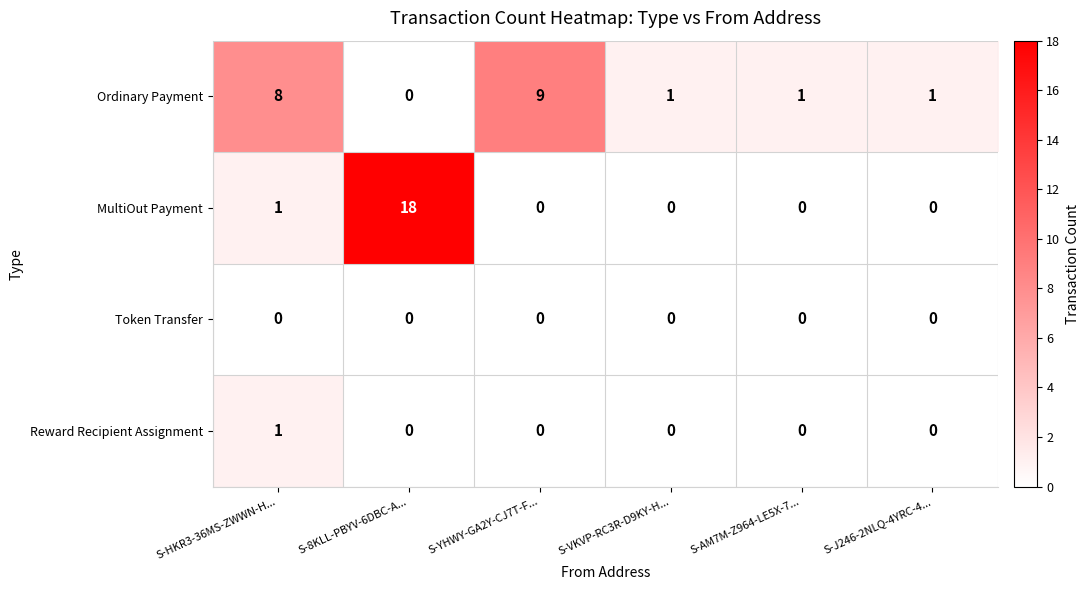

Reading right to left, list all the values displayed in this chart.

Ordinary Payment: S-J246-2NLQ-4YRC-4...=1	S-AM7M-Z964-LE5X-7...=1	S-VKVP-RC3R-D9KY-H...=1	S-YHWY-GA2Y-CJ7T-F...=9	S-8KLL-PBYV-6DBC-A...=0	S-HKR3-36MS-ZWWN-H...=8
MultiOut Payment: S-J246-2NLQ-4YRC-4...=0	S-AM7M-Z964-LE5X-7...=0	S-VKVP-RC3R-D9KY-H...=0	S-YHWY-GA2Y-CJ7T-F...=0	S-8KLL-PBYV-6DBC-A...=18	S-HKR3-36MS-ZWWN-H...=1
Token Transfer: S-J246-2NLQ-4YRC-4...=0	S-AM7M-Z964-LE5X-7...=0	S-VKVP-RC3R-D9KY-H...=0	S-YHWY-GA2Y-CJ7T-F...=0	S-8KLL-PBYV-6DBC-A...=0	S-HKR3-36MS-ZWWN-H...=0
Reward Recipient Assignment: S-J246-2NLQ-4YRC-4...=0	S-AM7M-Z964-LE5X-7...=0	S-VKVP-RC3R-D9KY-H...=0	S-YHWY-GA2Y-CJ7T-F...=0	S-8KLL-PBYV-6DBC-A...=0	S-HKR3-36MS-ZWWN-H...=1